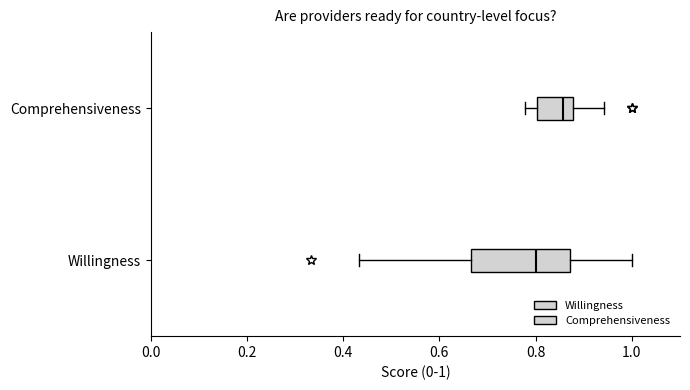

Reading bottom to top, read every box against the x-axis: the position of its median line, the range the box covers, and the ends of its whiskers. The values are not printed on the chart, so give them approximately, as read against the axis.

Willingness: median 0.80, box 0.66 to 0.88, whiskers 0.44 to 1.00
Comprehensiveness: median 0.86, box 0.80 to 0.88, whiskers 0.78 to 0.94